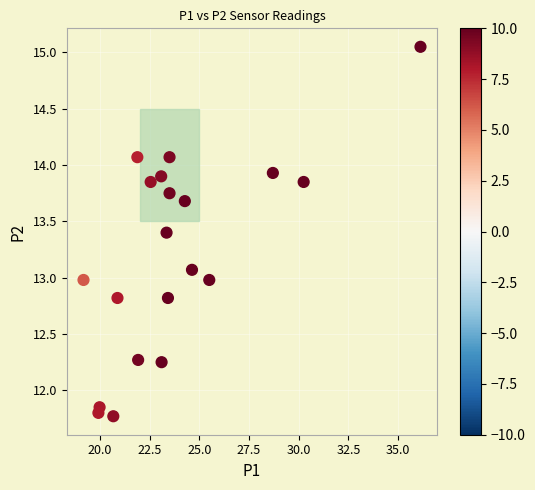

What is the range of Y values (max minus min)?

3.3